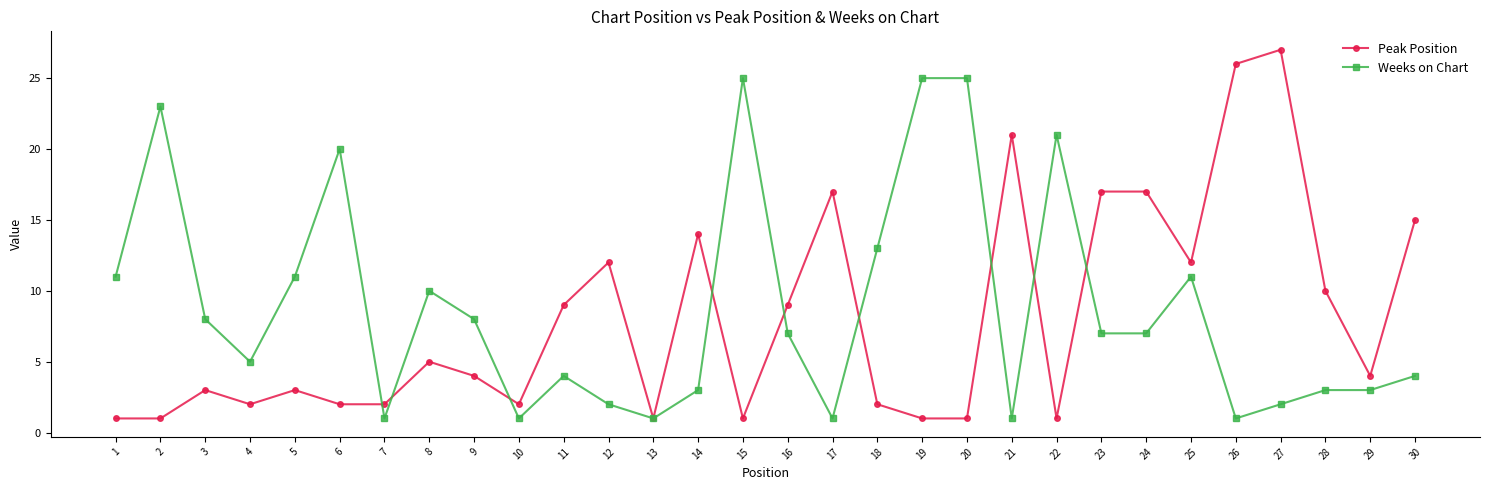

Reading right to left, what are all the values shown in this chart?

Peak Position: 30=15	29=4	28=10	27=27	26=26	25=12	24=17	23=17	22=1	21=21	20=1	19=1	18=2	17=17	16=9	15=1	14=14	13=1	12=12	11=9	10=2	9=4	8=5	7=2	6=2	5=3	4=2	3=3	2=1	1=1
Weeks on Chart: 30=4	29=3	28=3	27=2	26=1	25=11	24=7	23=7	22=21	21=1	20=25	19=25	18=13	17=1	16=7	15=25	14=3	13=1	12=2	11=4	10=1	9=8	8=10	7=1	6=20	5=11	4=5	3=8	2=23	1=11